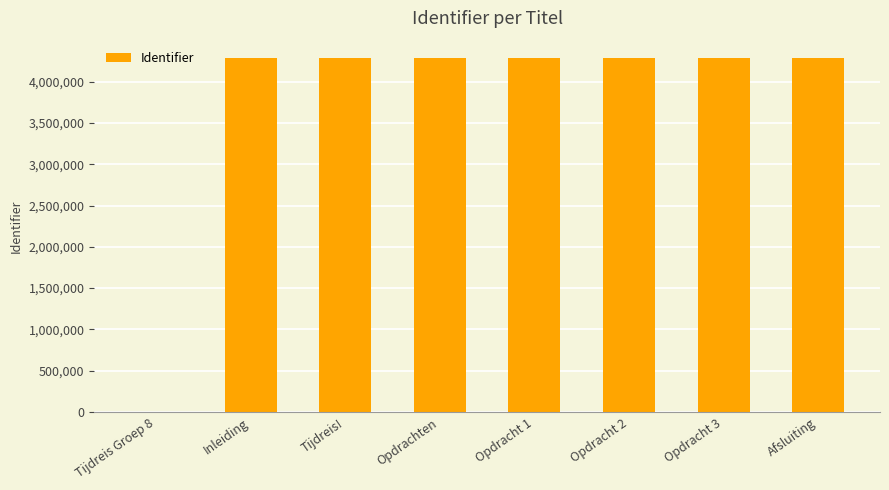

What is the change in value from Tijdreis Groep 8 to Opdrachten?

+4282270